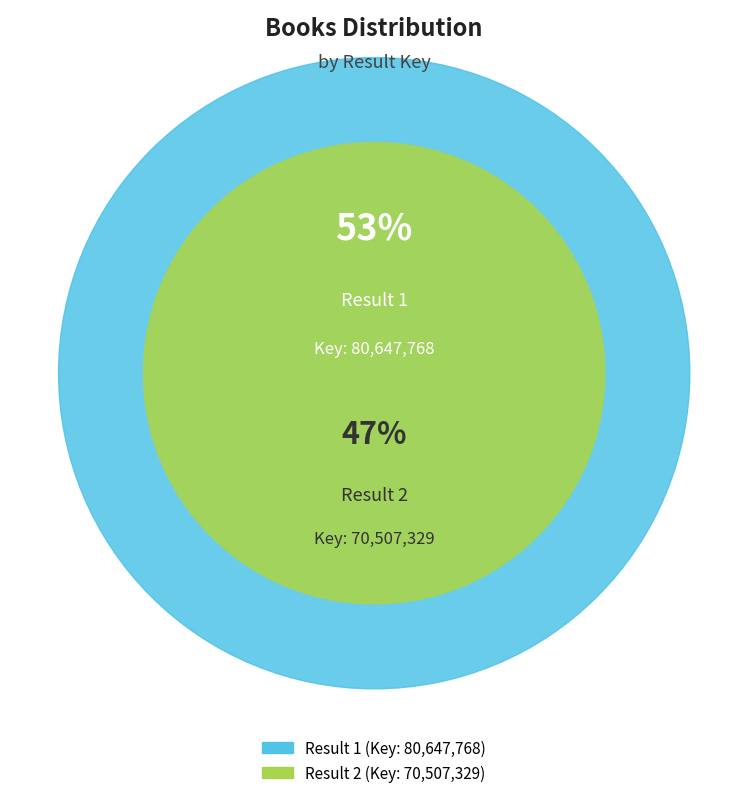

What is the majority slice?

1